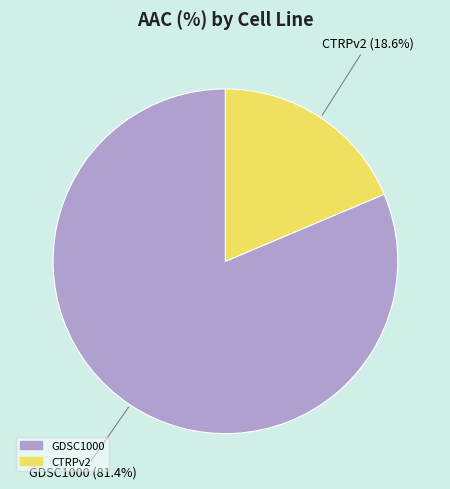

What is the largest slice in the pie chart?

GDSC1000